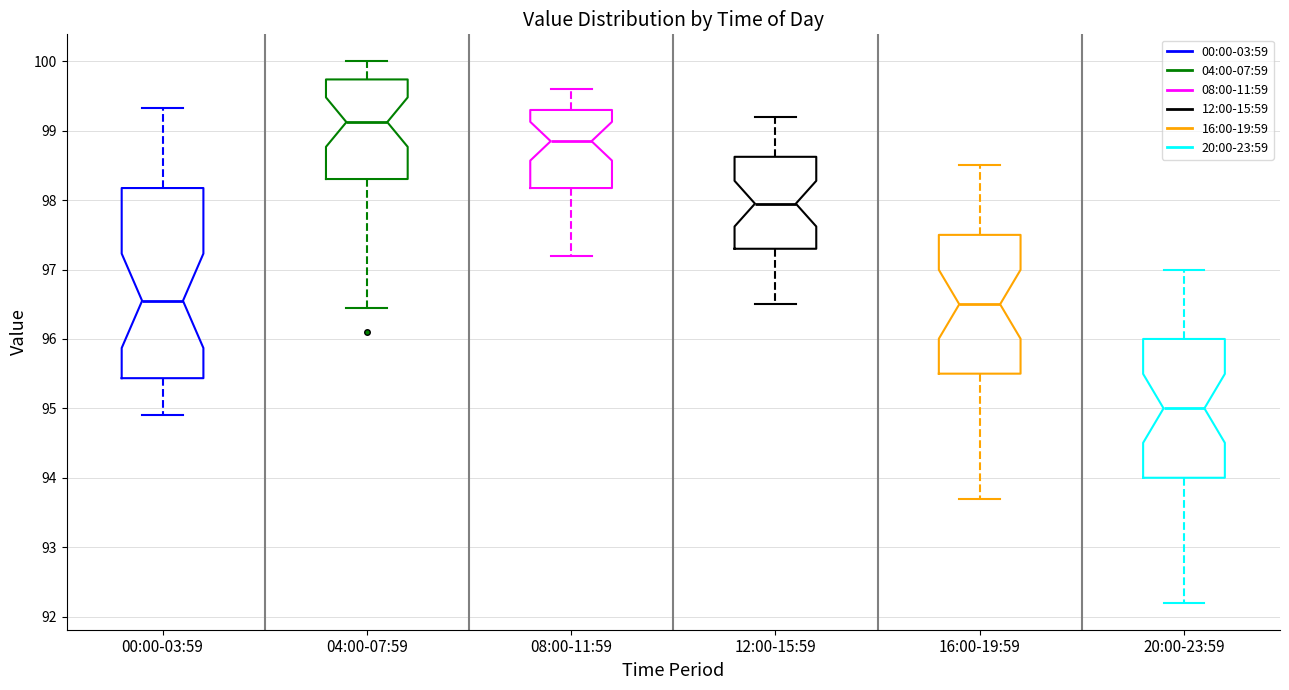

Which box is the tallest, from its lower edge to its upper edge?

00:00-03:59